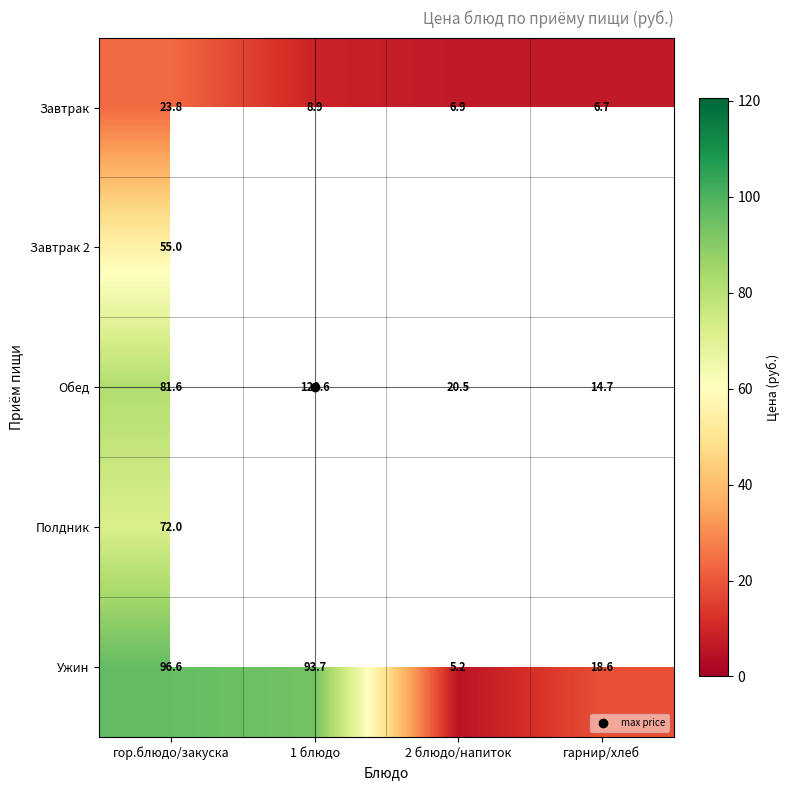

List the series in order of their peak value, lowest first.

Завтрак, Завтрак 2, Полдник, Ужин, Обед